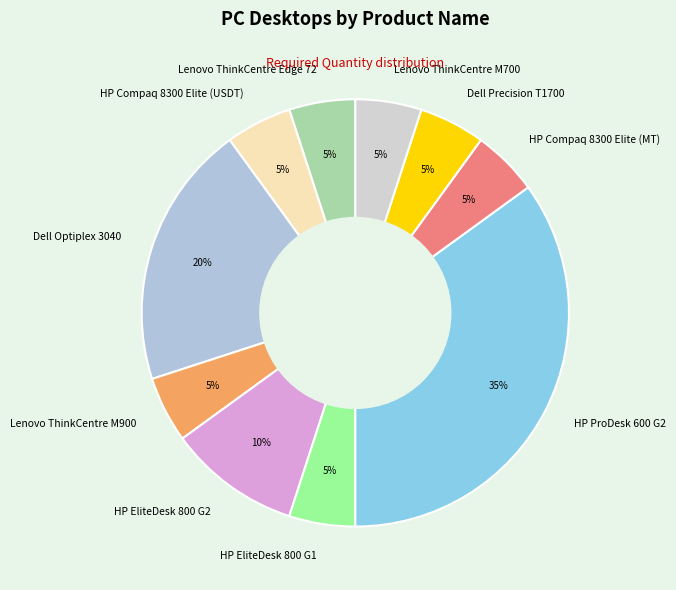

The HP EliteDesk 800 G1 slice represents 1% of the pie. True or false?

False